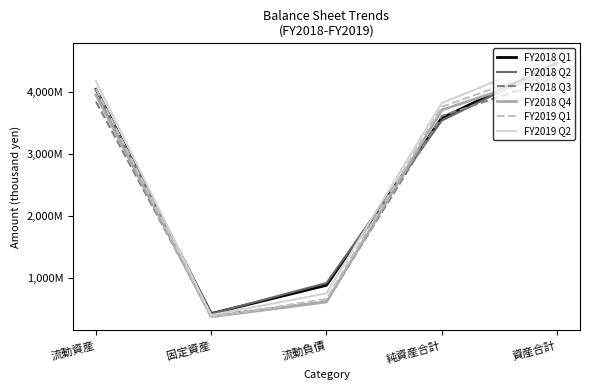

Between 純資産合計 and 資産合計, which is larger?

資産合計